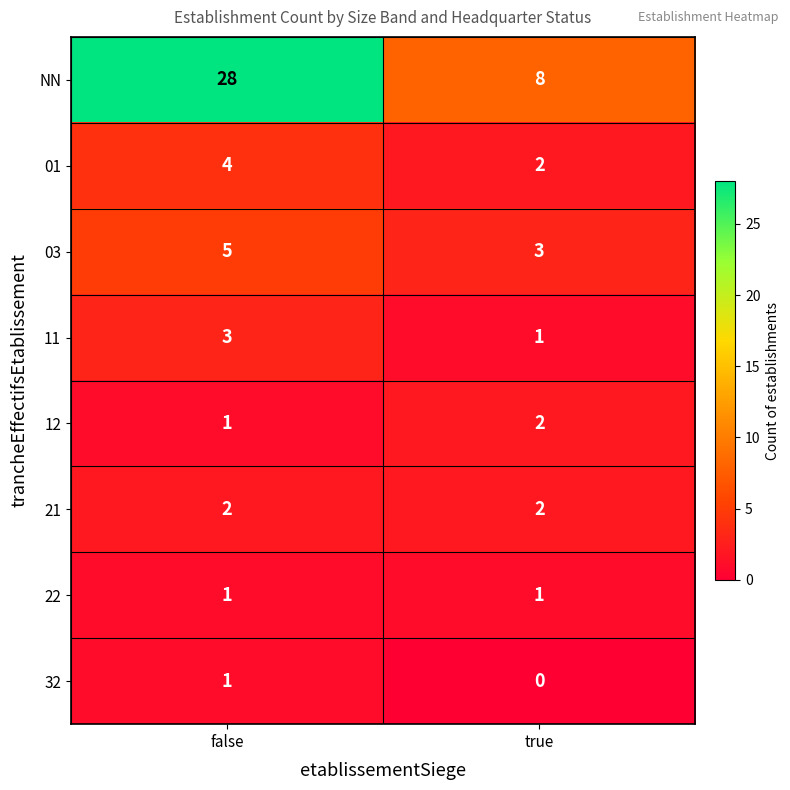

Reading left to right, what are all the values shown in this chart?

NN: false=28	true=8
01: false=4	true=2
03: false=5	true=3
11: false=3	true=1
12: false=1	true=2
21: false=2	true=2
22: false=1	true=1
32: false=1	true=0